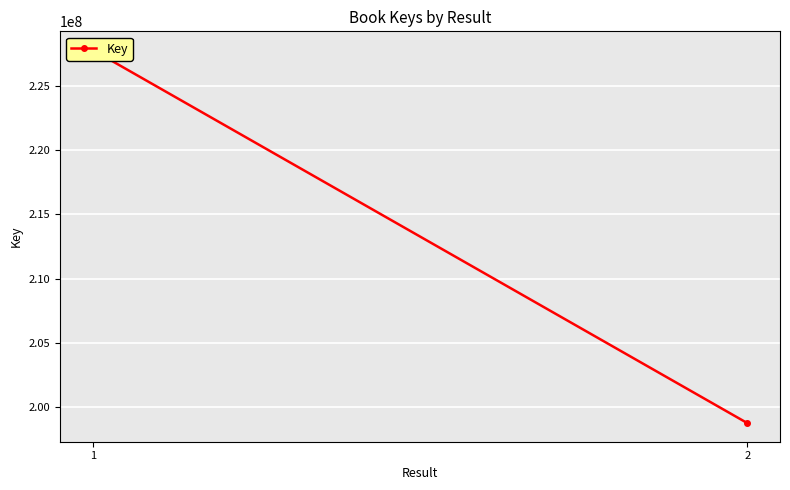

Is it true that the value at 1 is 227776530?

True